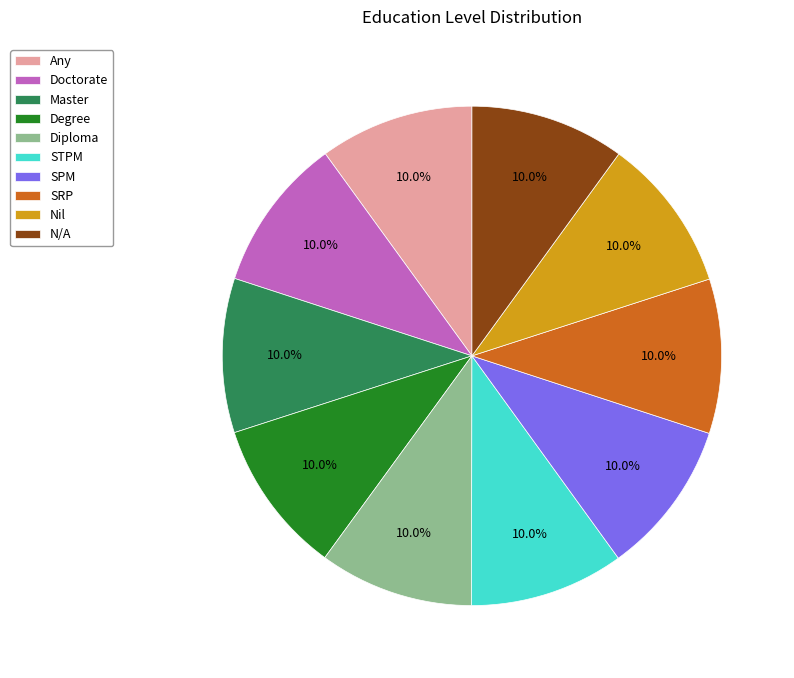

What is the ratio of the value at Doctorate to the value at N/A?

1.0